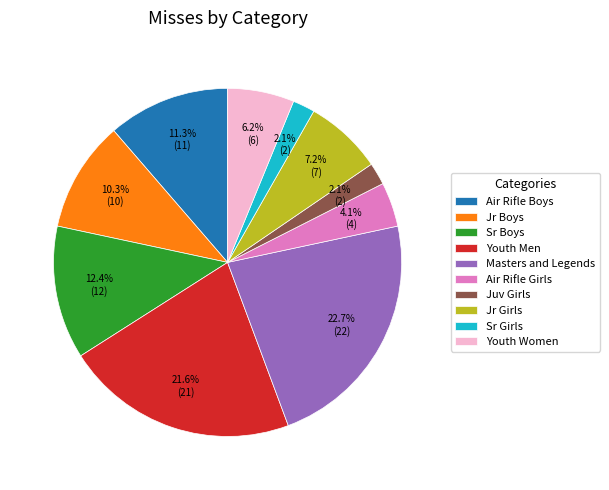

Which slice is the largest?

Masters and Legends